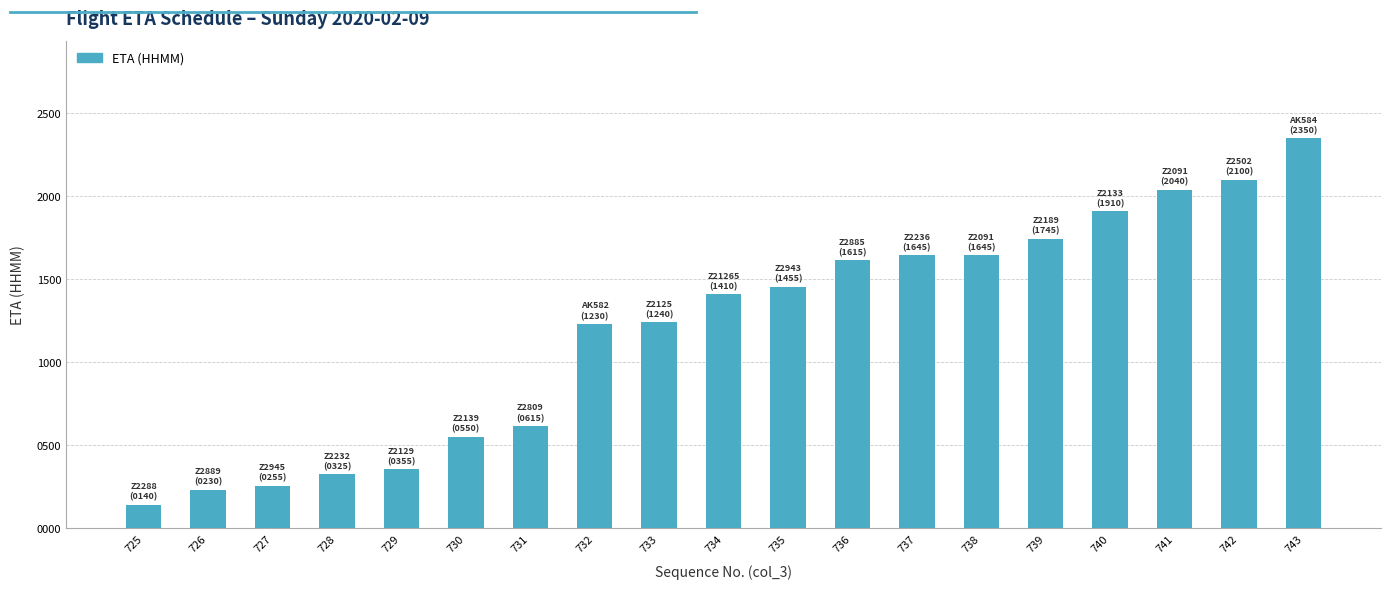

Read the value at 734, to the nearest 50.

1400